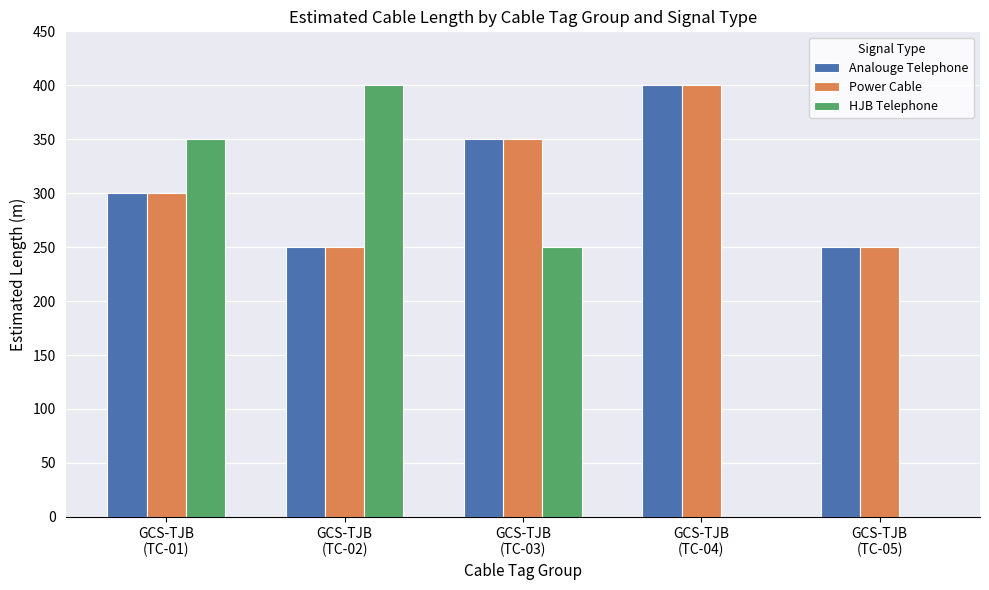

At which label is HJB Telephone closest to 200?

GCS-TJB
(TC-03)